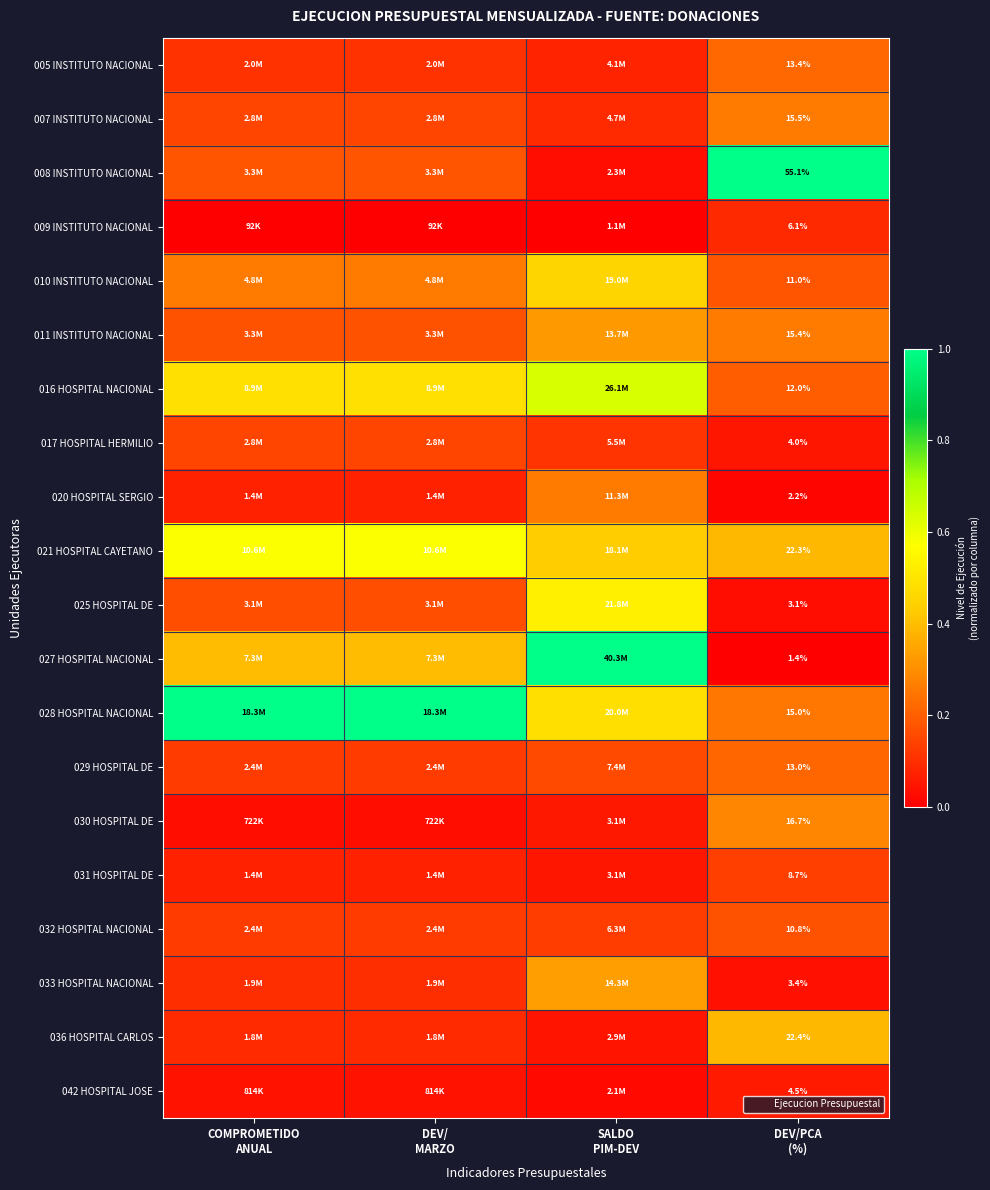

True or false: 031 HOSPITAL DE has a value of 0.0 at COMPROMETIDO ANUAL.

False